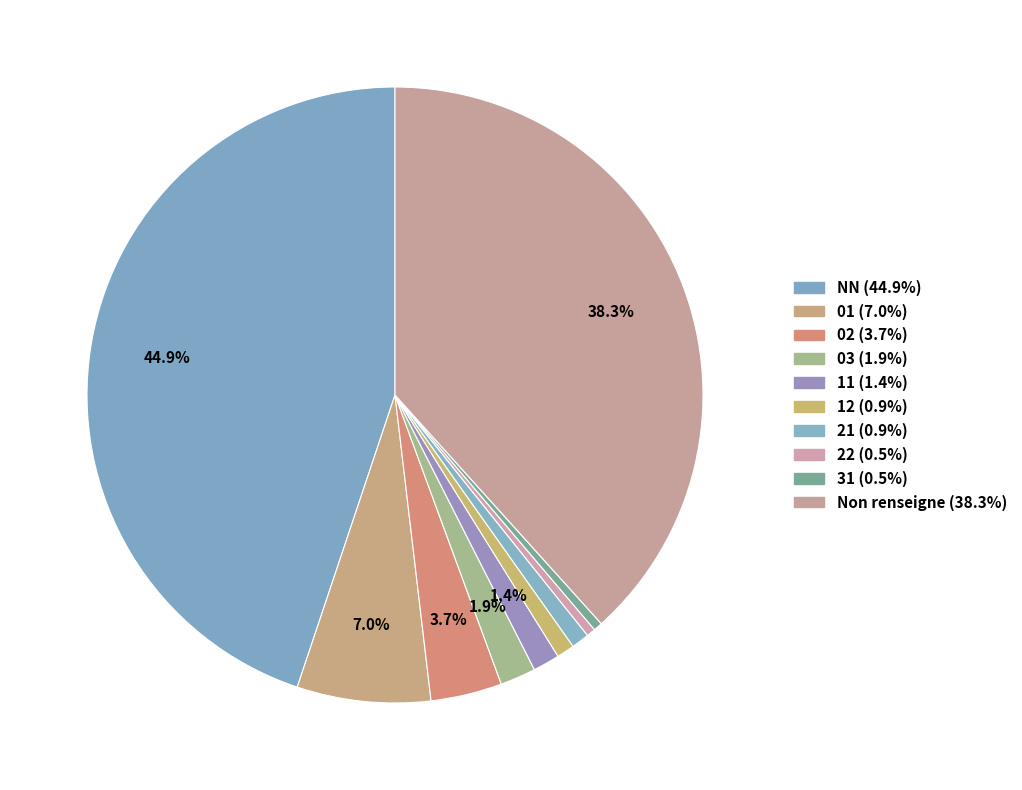

Which slice is the largest?

NN